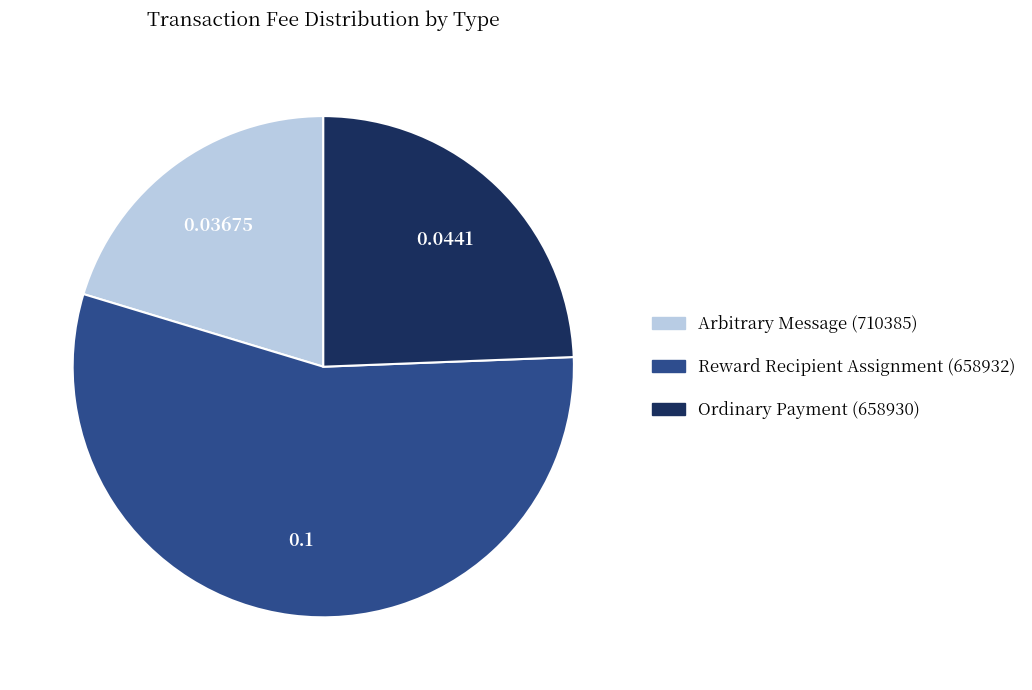

Is there any slice that represents more than half of the pie?

Yes